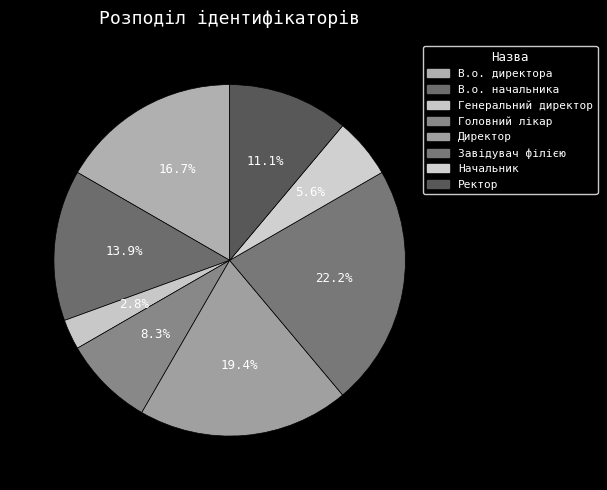

Is it true that Директор is 19% of the pie?

True